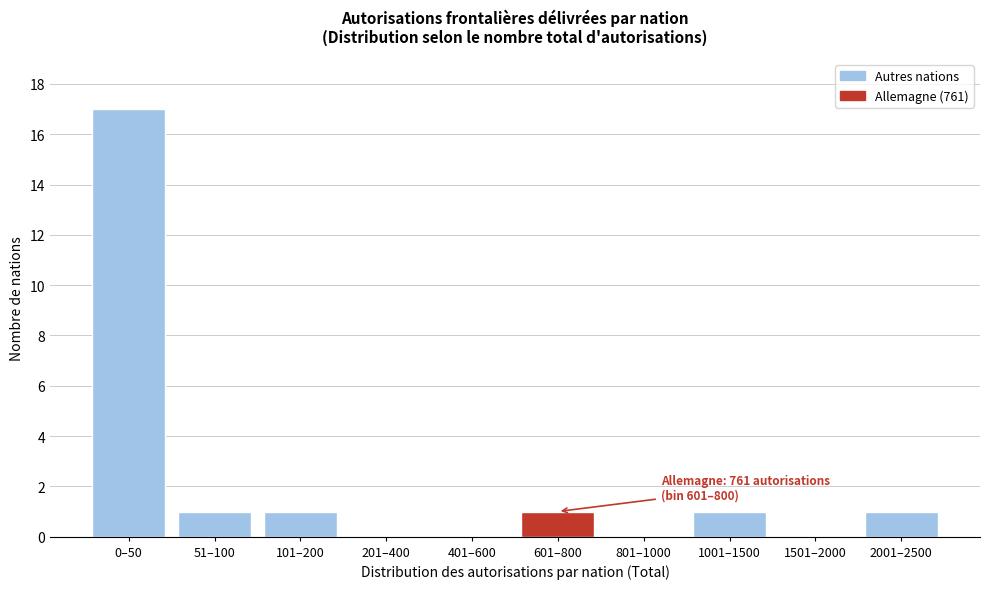

Reading left to right, extract all data points from this chart.

0–50=17	51–100=1	101–200=1	201–400=0	401–600=0	601–800=1	801–1000=0	1001–1500=1	1501–2000=0	2001–2500=1